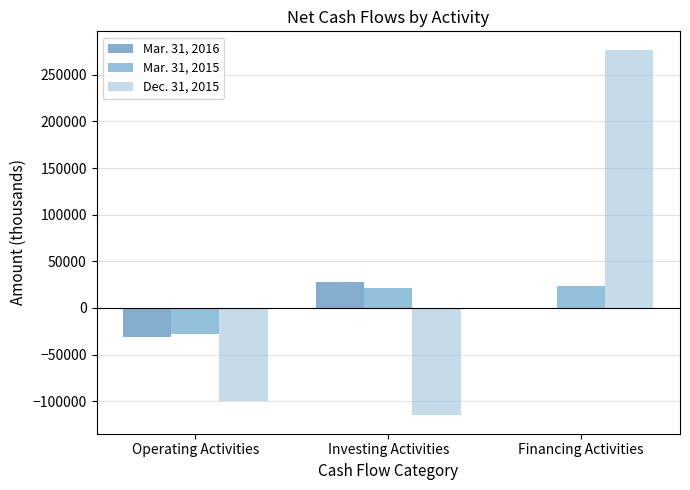

How many categories are shown in the chart?

3